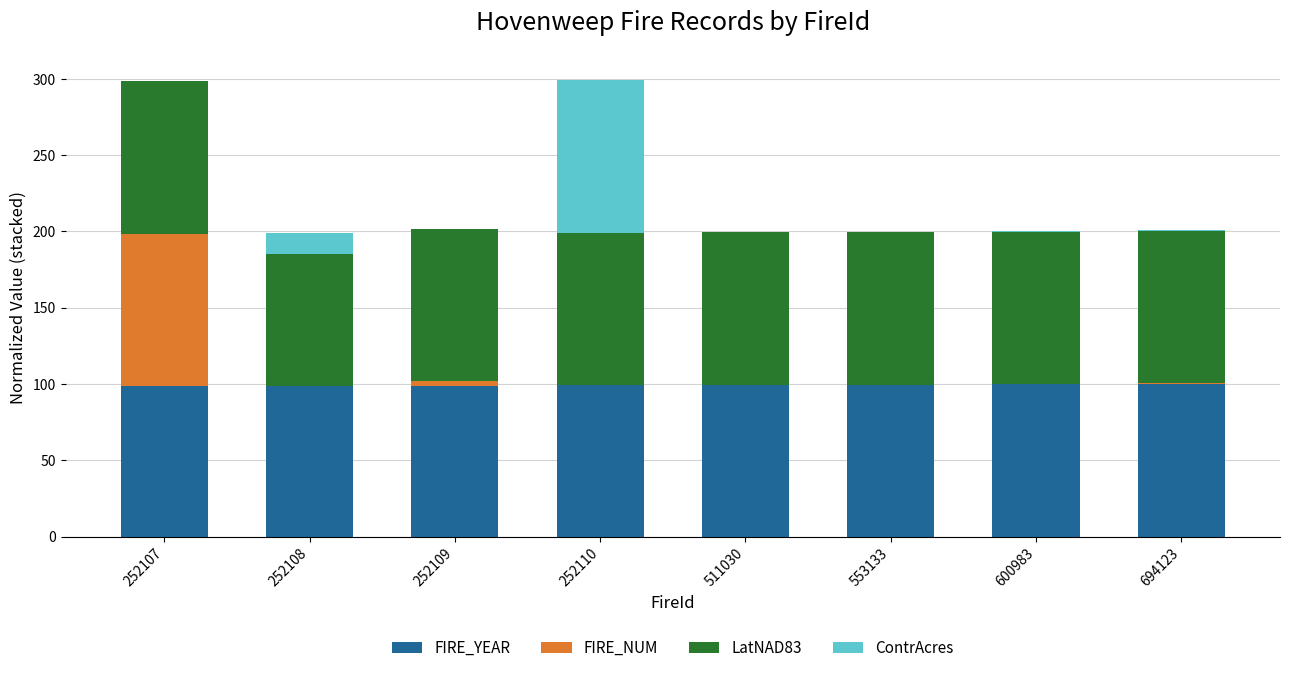

Does the chart contain stacked bars?

Yes